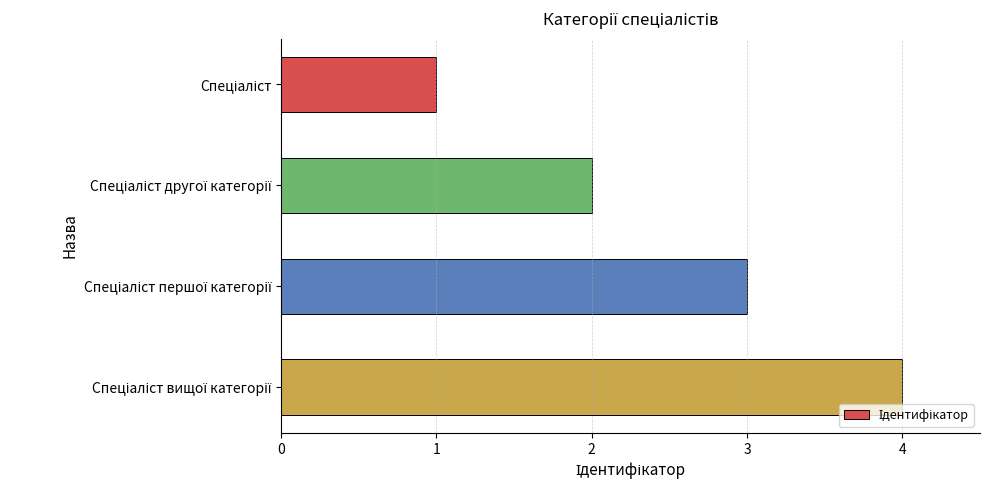

What is the maximum value shown in the chart?

4